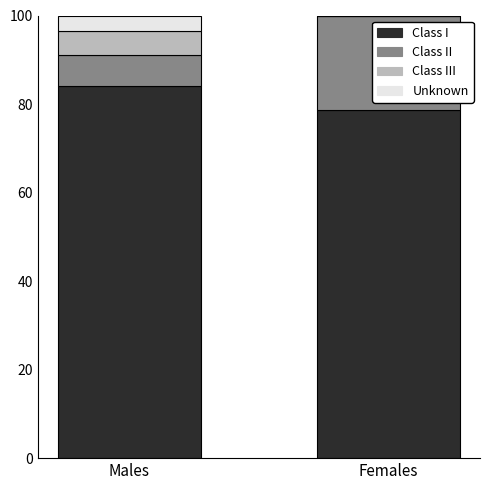

What is the total value across all series at Males?

100.0